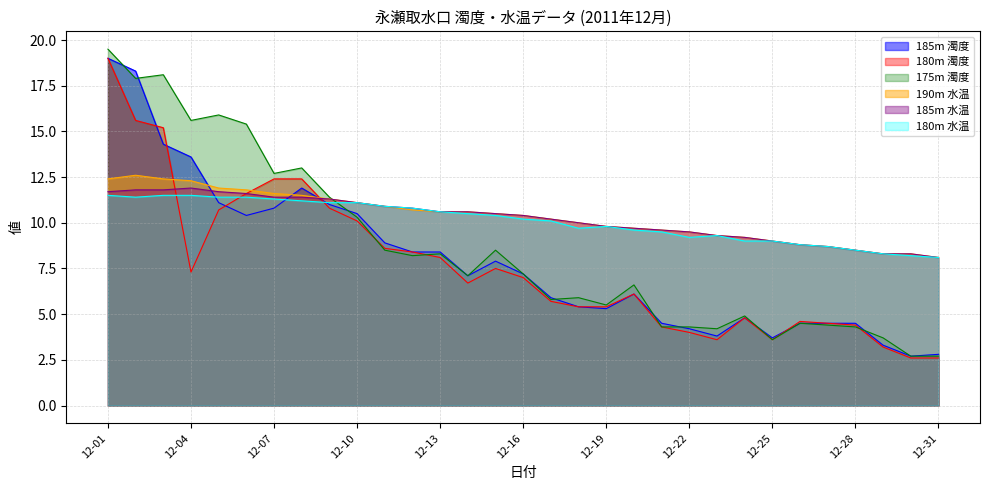

The value of 190m 水温 at 12-16 is 2.7. True or false?

False